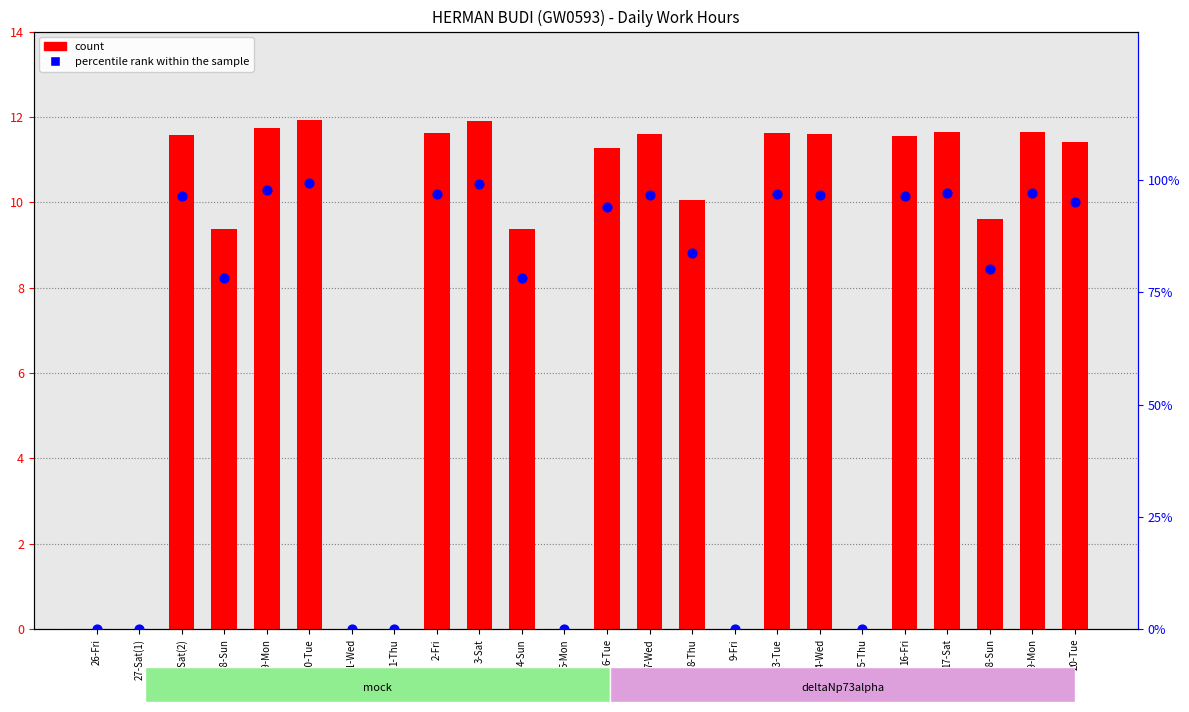

At which category is the sum across all series the highest?

30-Tue